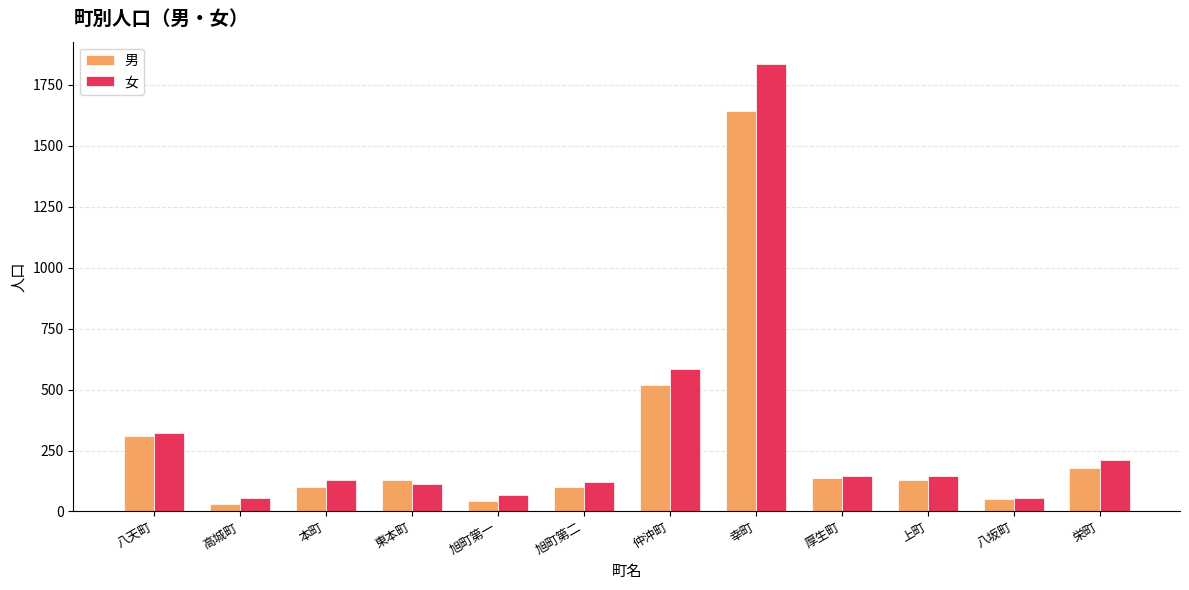

What is the highest value of the 女 series?

1835